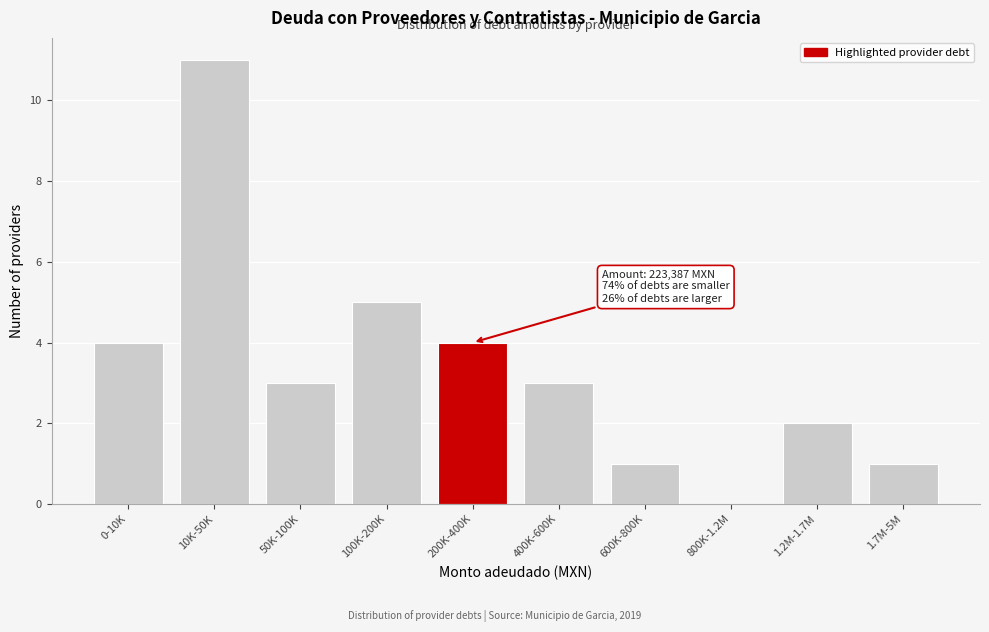

Reading left to right, transcribe all the data shown in this chart.

0-10K=4	10K-50K=11	50K-100K=3	100K-200K=5	200K-400K=4	400K-600K=3	600K-800K=1	800K-1.2M=0	1.2M-1.7M=2	1.7M-5M=1